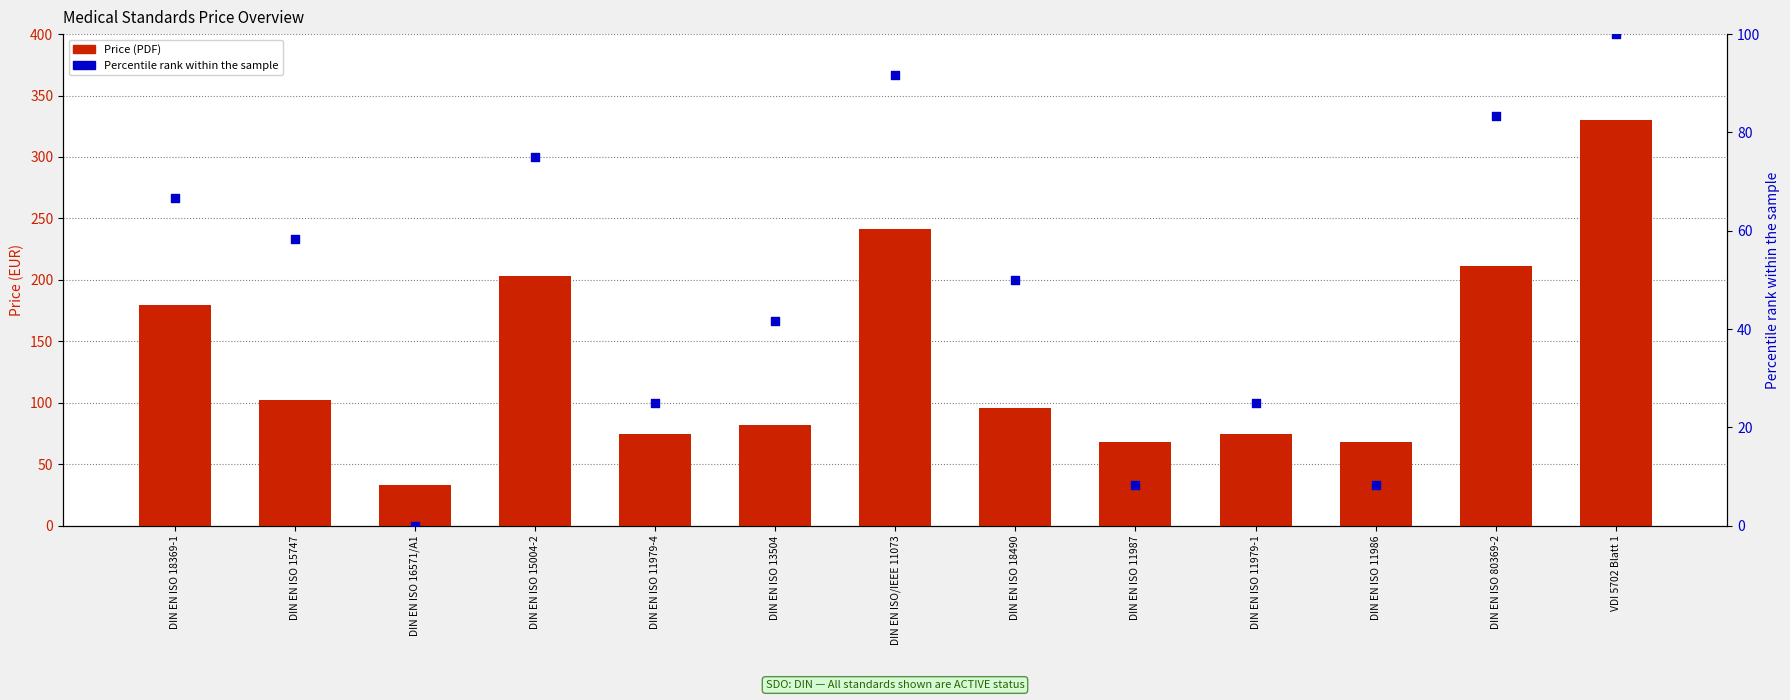

What is the total value across all series at DIN EN ISO 16571/A1?

33.3